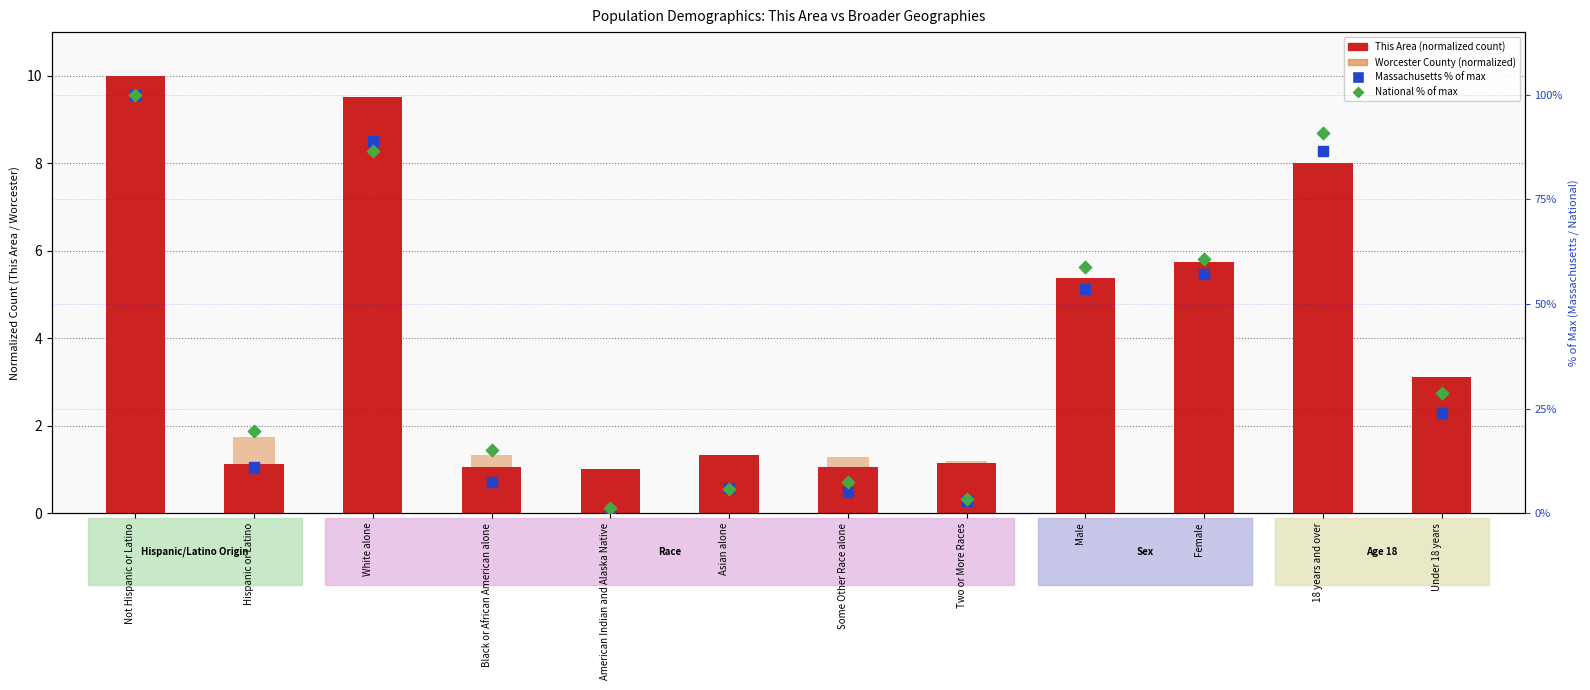

What are all the series names shown in the legend?

This Area (normalized), Worcester County (normalized), Massachusetts % of max, National % of max